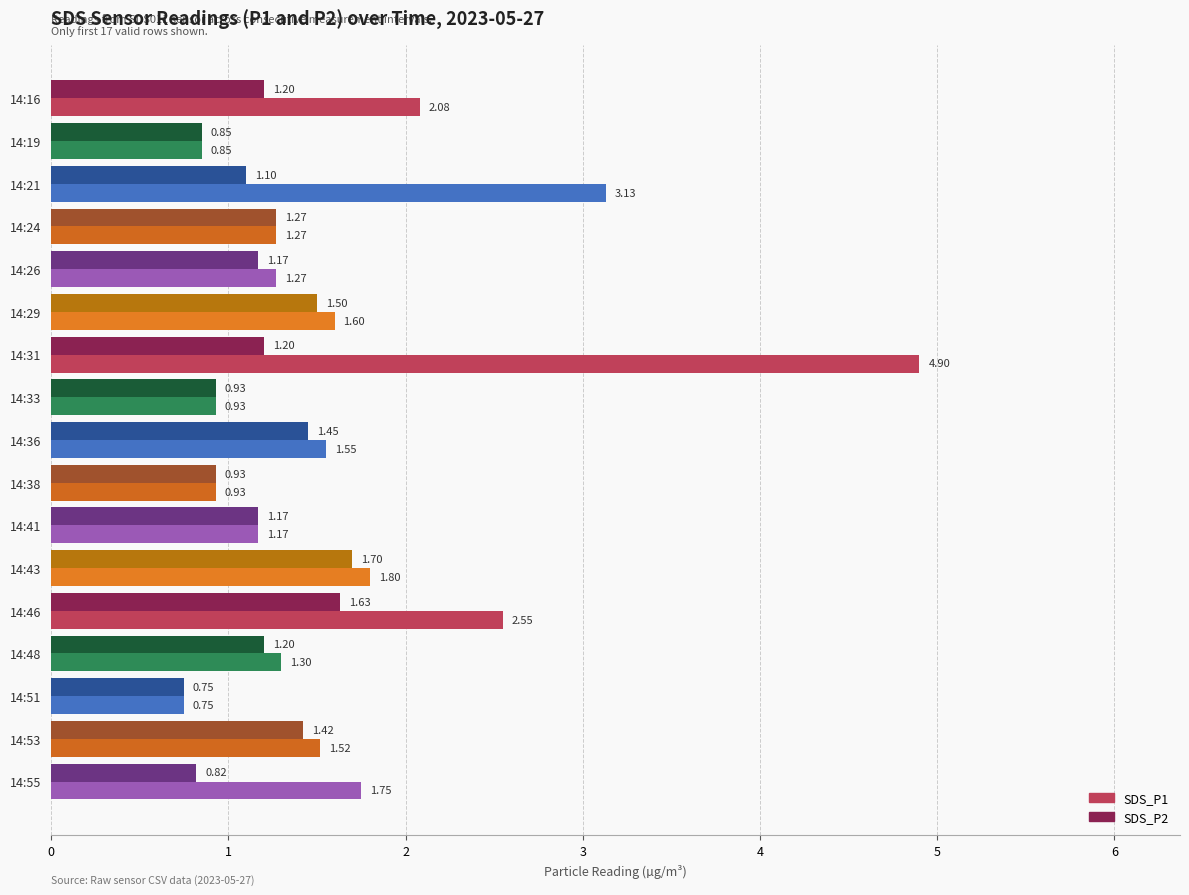

Rank the series by their average value, from highest to lowest.

SDS_P1, SDS_P2